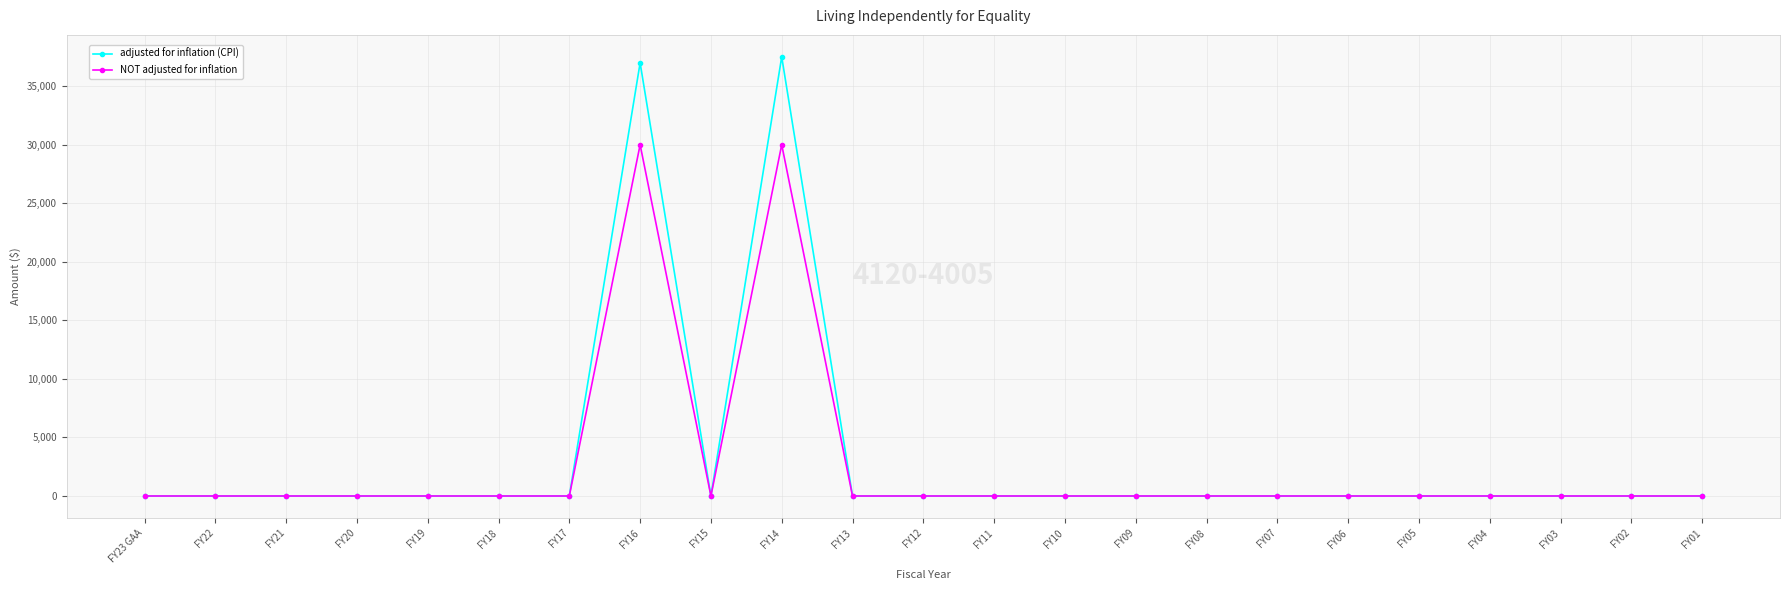

What are all the series names shown in the legend?

adjusted for inflation (CPI), NOT adjusted for inflation